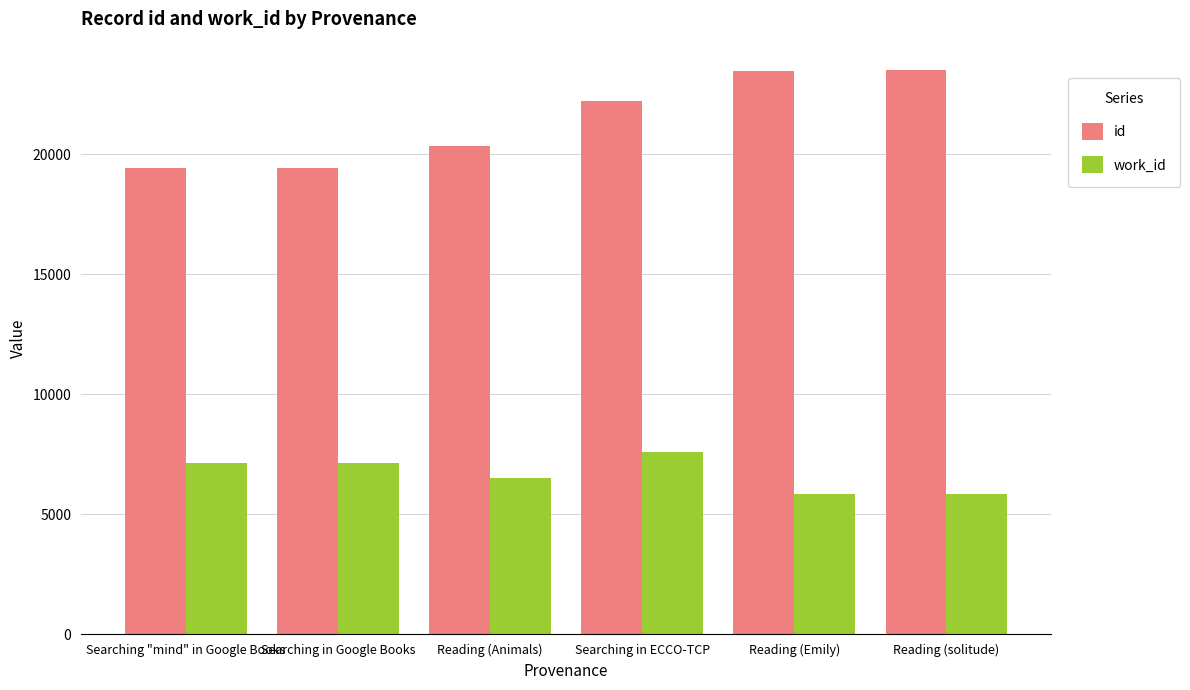

What is the minimum value for work_id?

5841